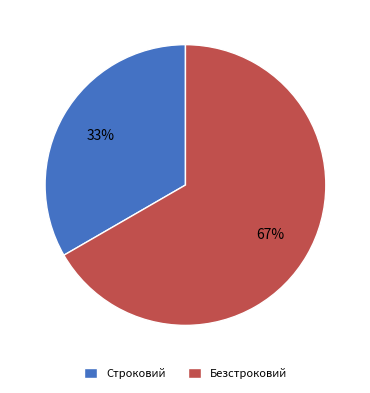

Rank the categories by value from highest to lowest.

Безстроковий, Строковий